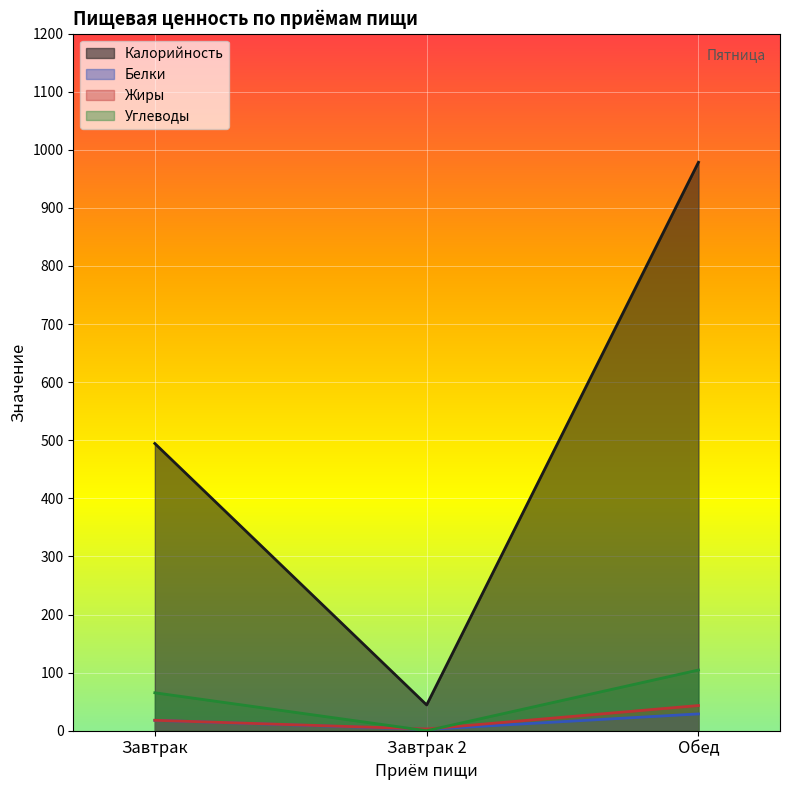

List the labels in order of Белки value, largest first.

Обед, Завтрак, Завтрак 2